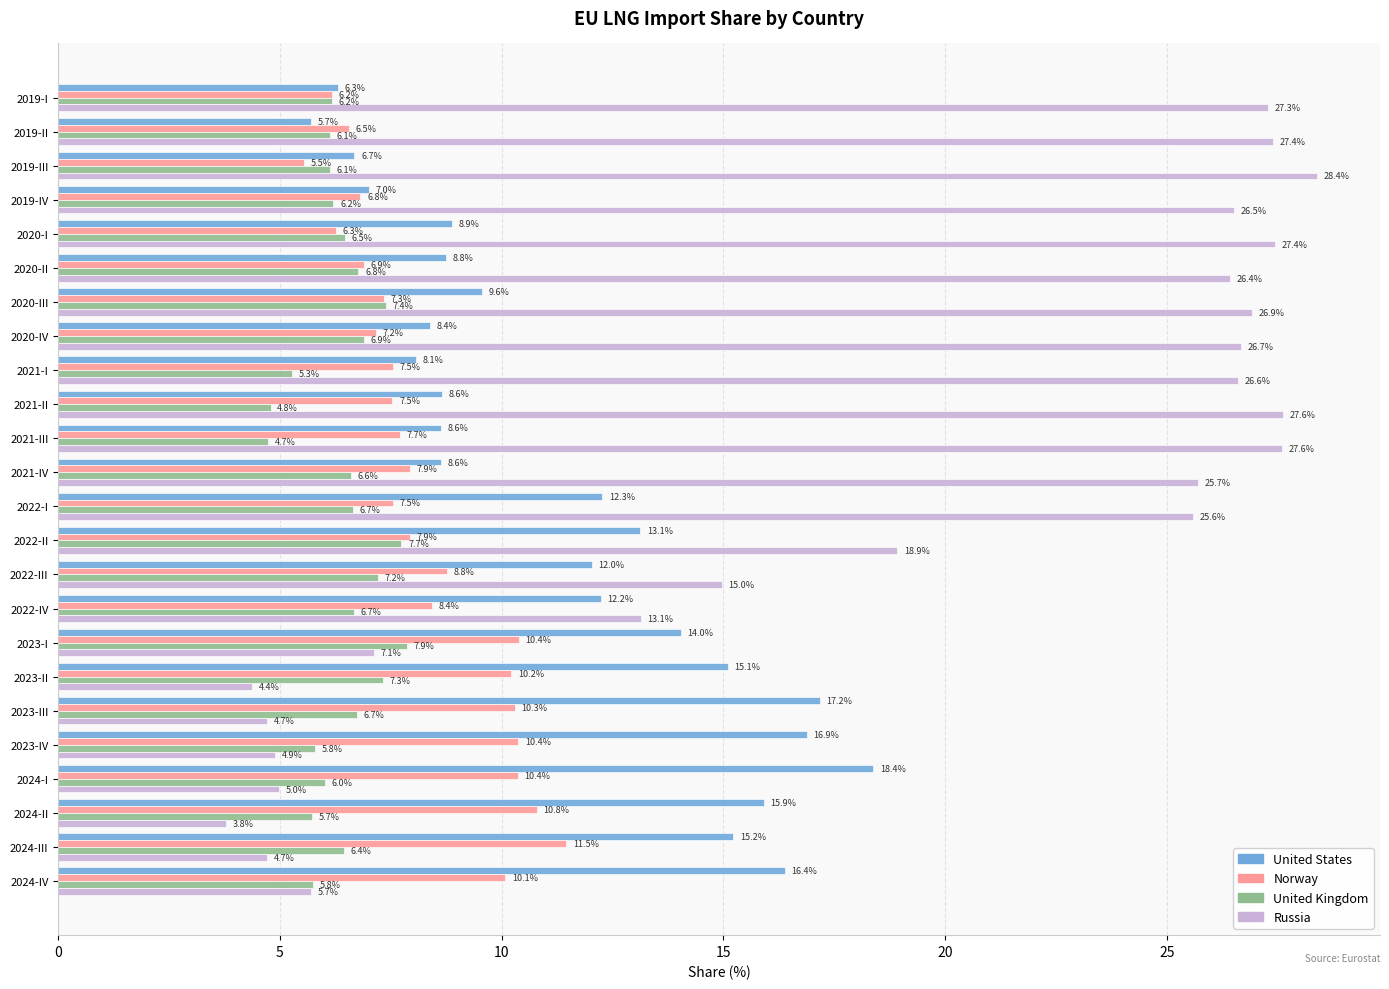

At which category is the sum across all series the highest?

2022-I